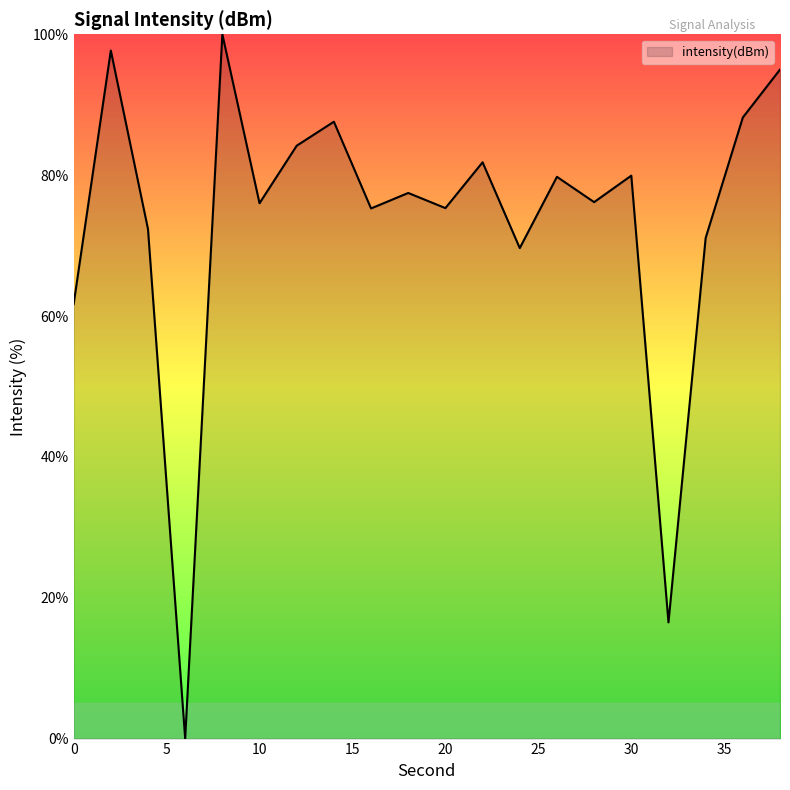

What is the greatest value displayed?

100.0